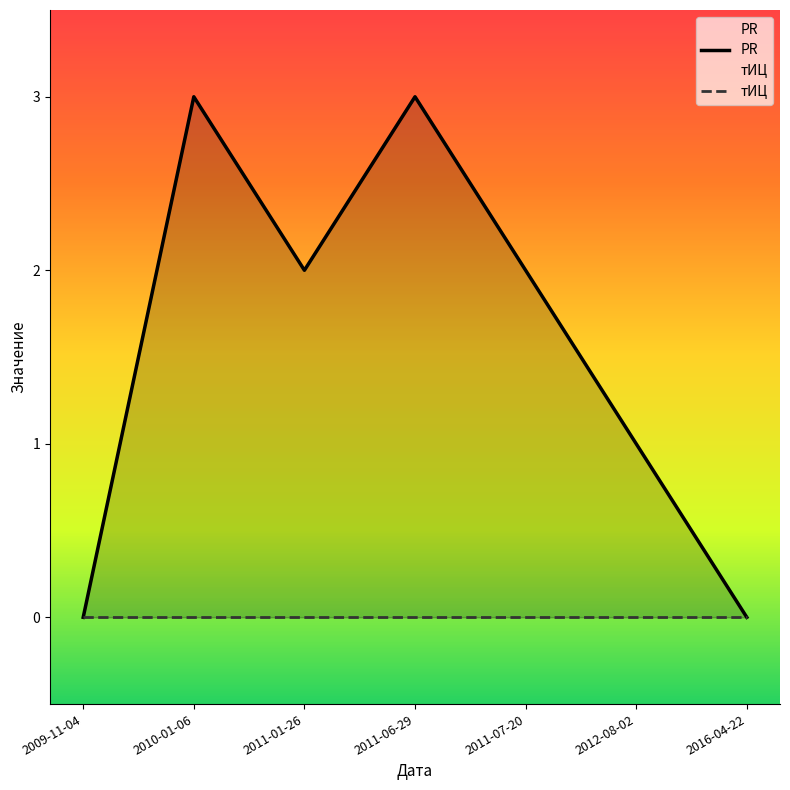

What is the difference between the maximum and minimum values?

3